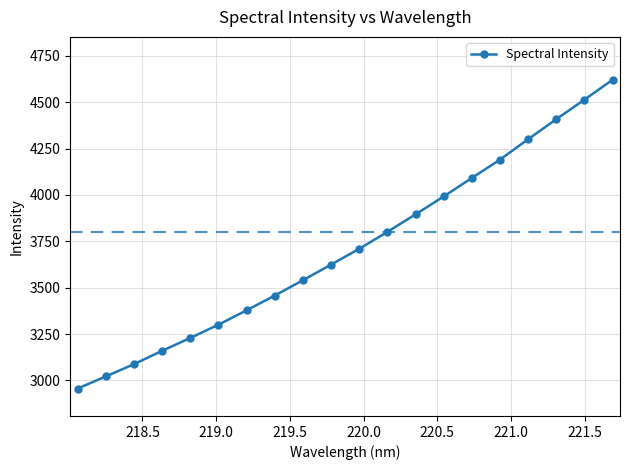

True or false: the data has more than 1 interior local peaks.

False